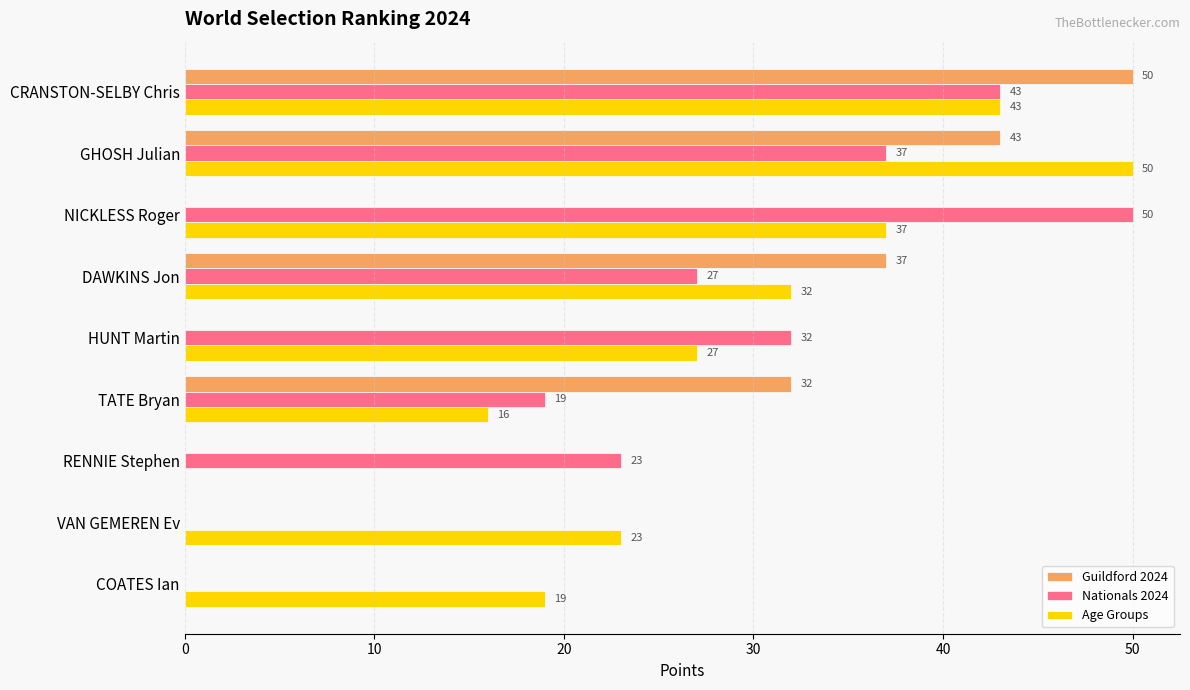

How many values in Age Groups are above zero?

8